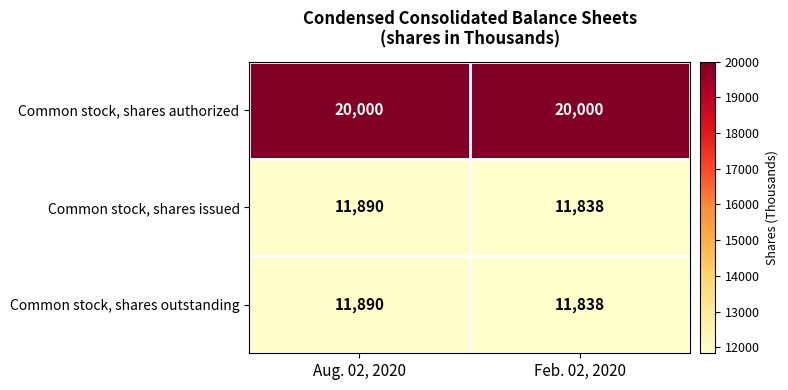

What value does the Common stock, shares outstanding series have at Feb. 02, 2020?

11838